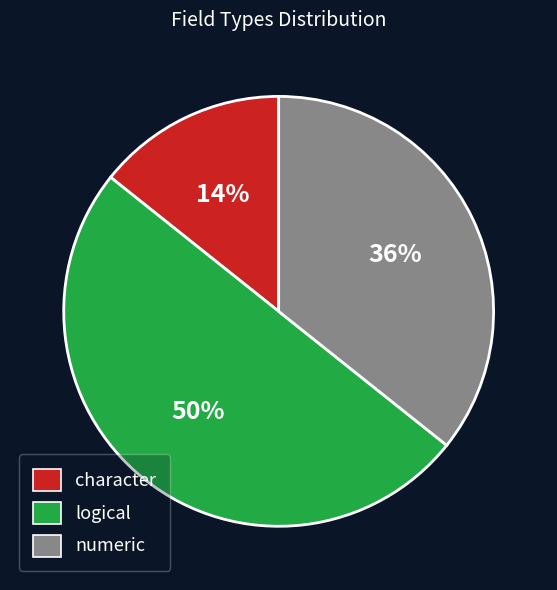

To the nearest percent, what is the combined percentage of logical and character?

64%